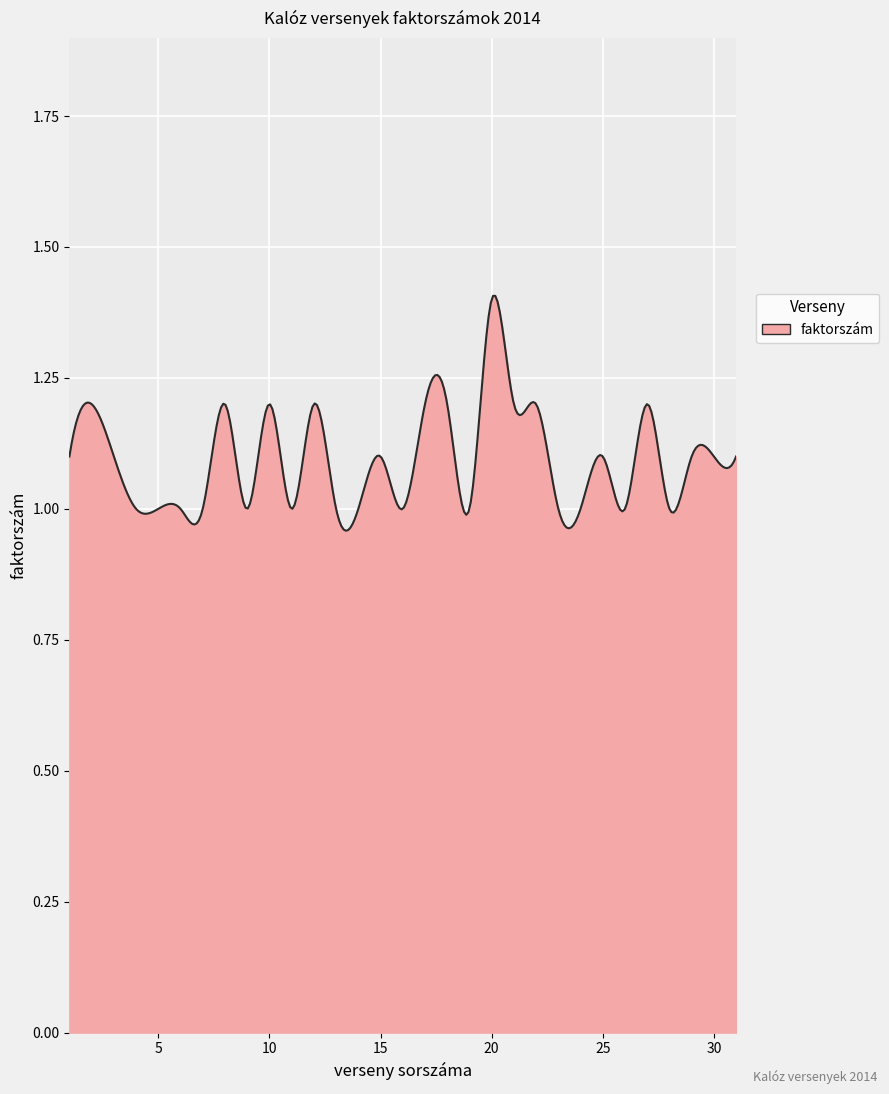

What is the difference between the maximum and minimum values?

0.4